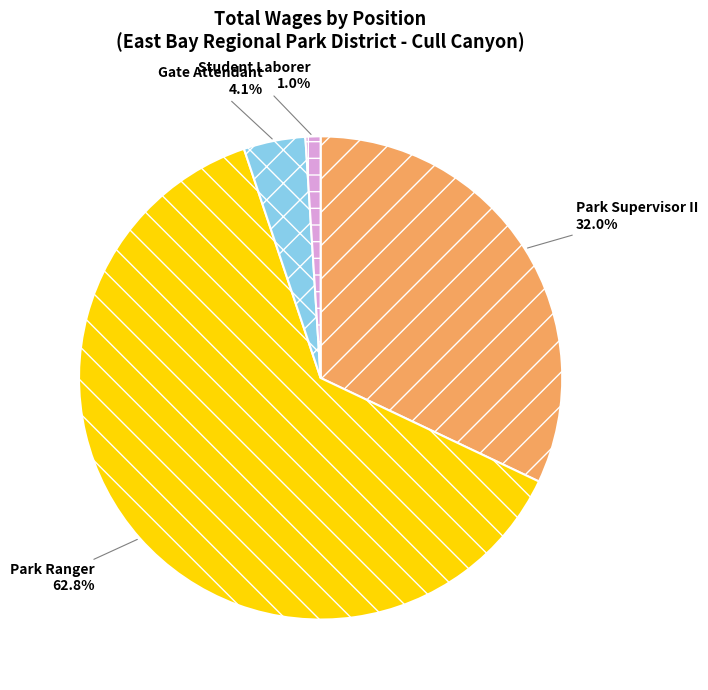

Does any single category account for the majority?

Yes